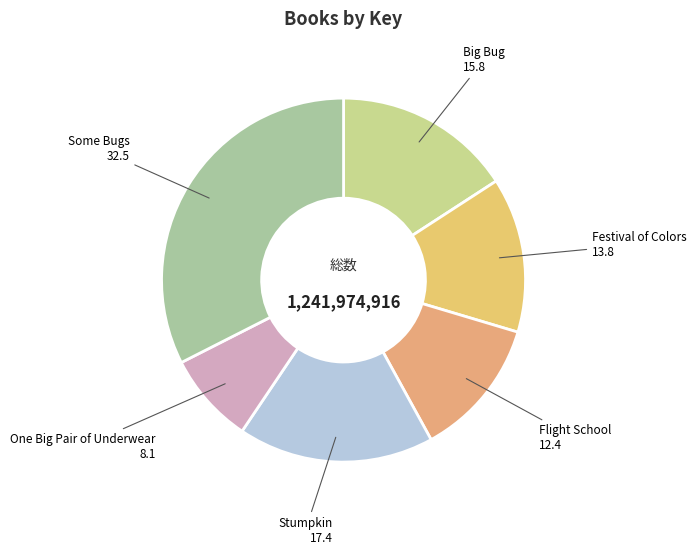

What is the ratio of the value at Festival of Colors to the value at One Big Pair of Underwear?

1.7